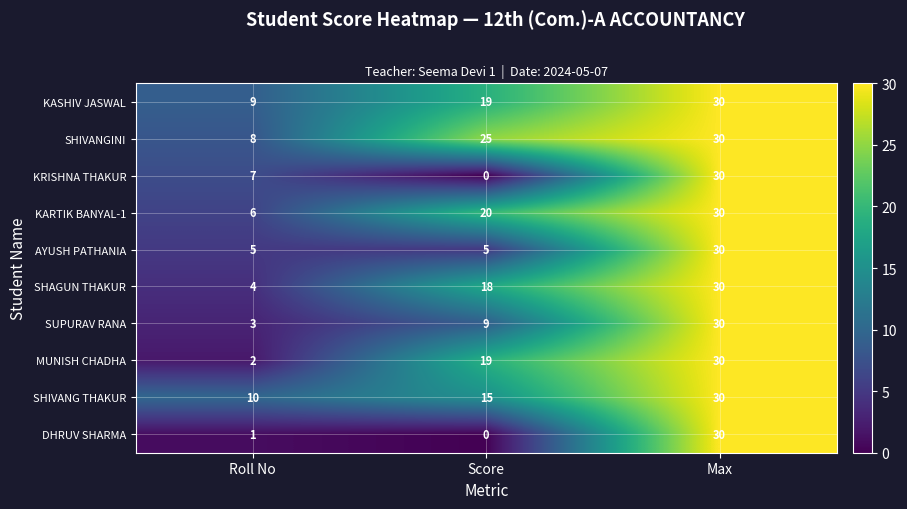

What is the total value across all series at Roll No?

55